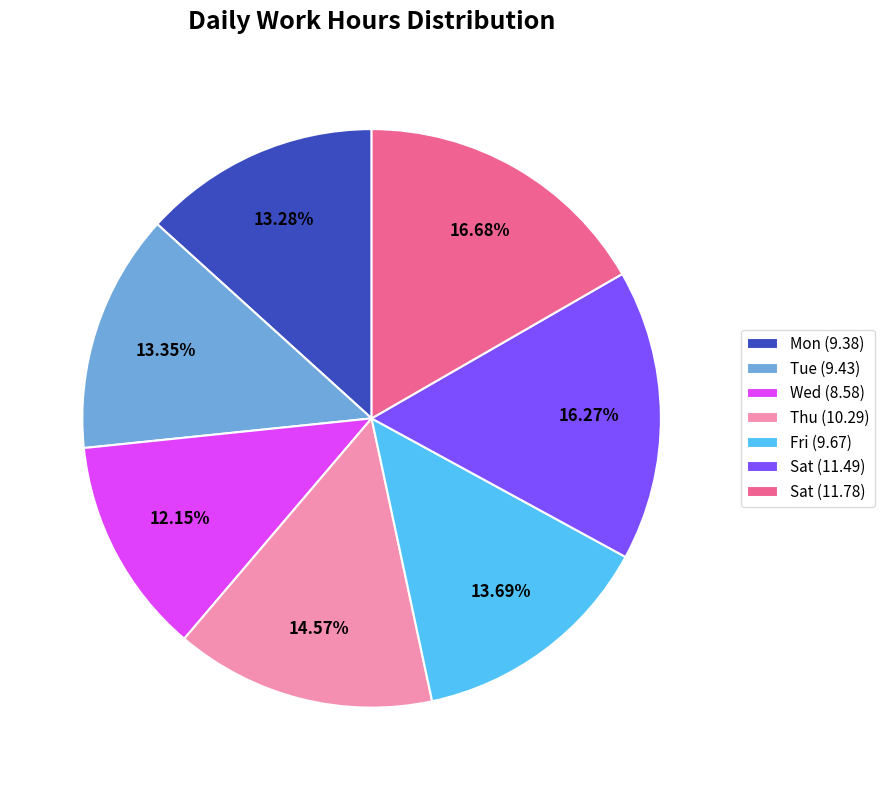

Is there any slice that represents more than half of the pie?

No